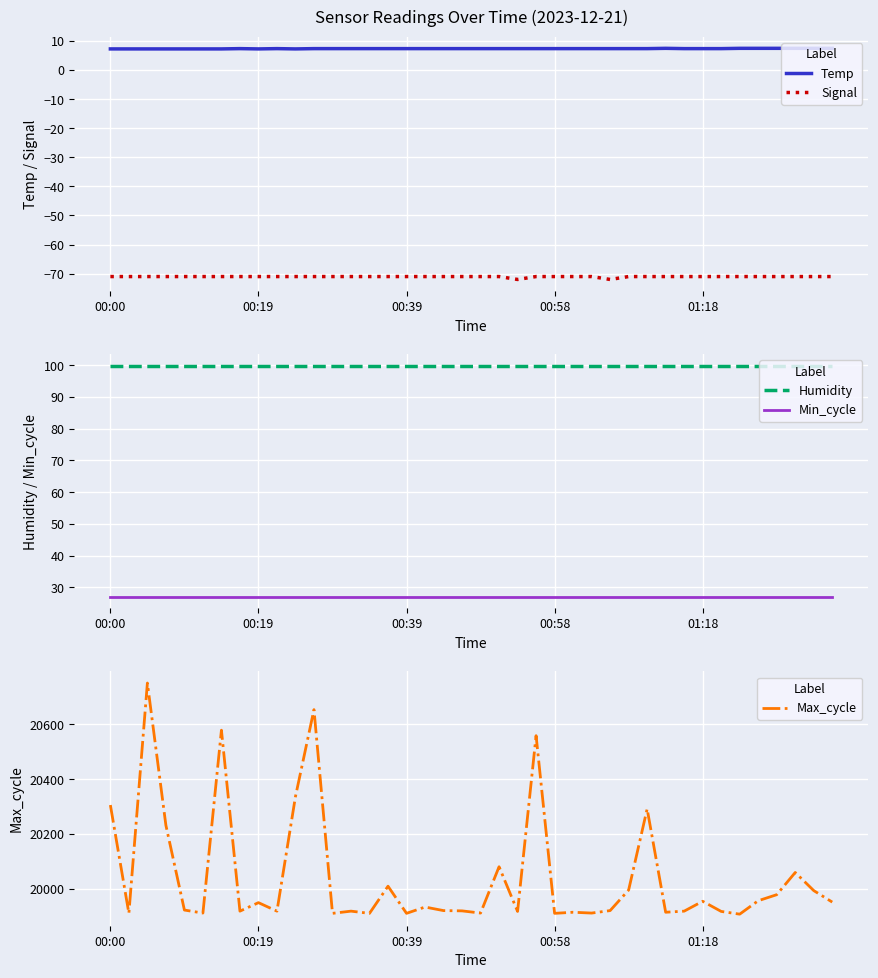

True or false: Signal and Temp intersect in this chart.

False